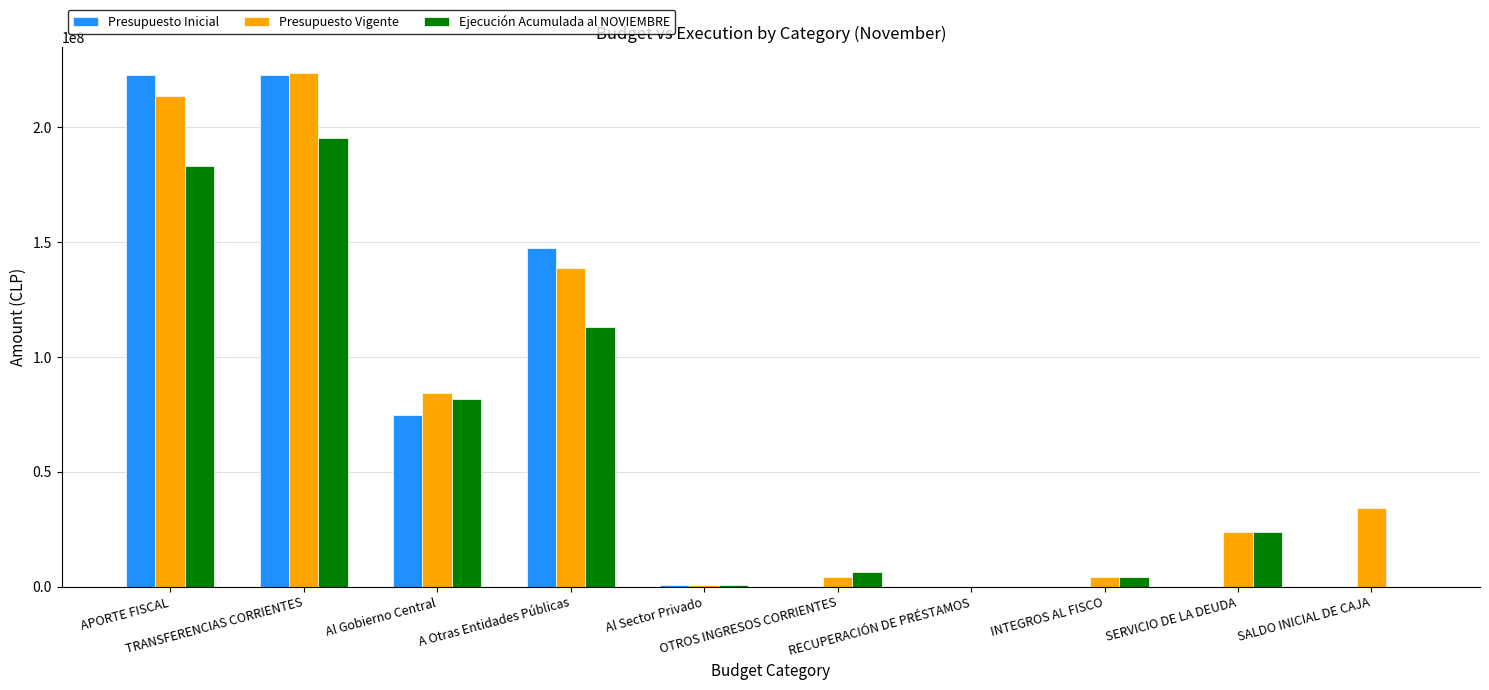

Which series changed the most between Al Gobierno Central and RECUPERACIÓN DE PRÉSTAMOS?

Presupuesto Vigente